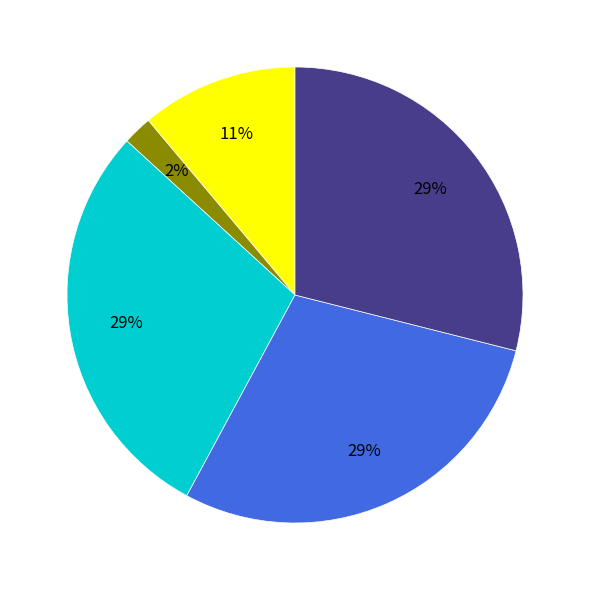

Is there a majority slice in this chart?

No